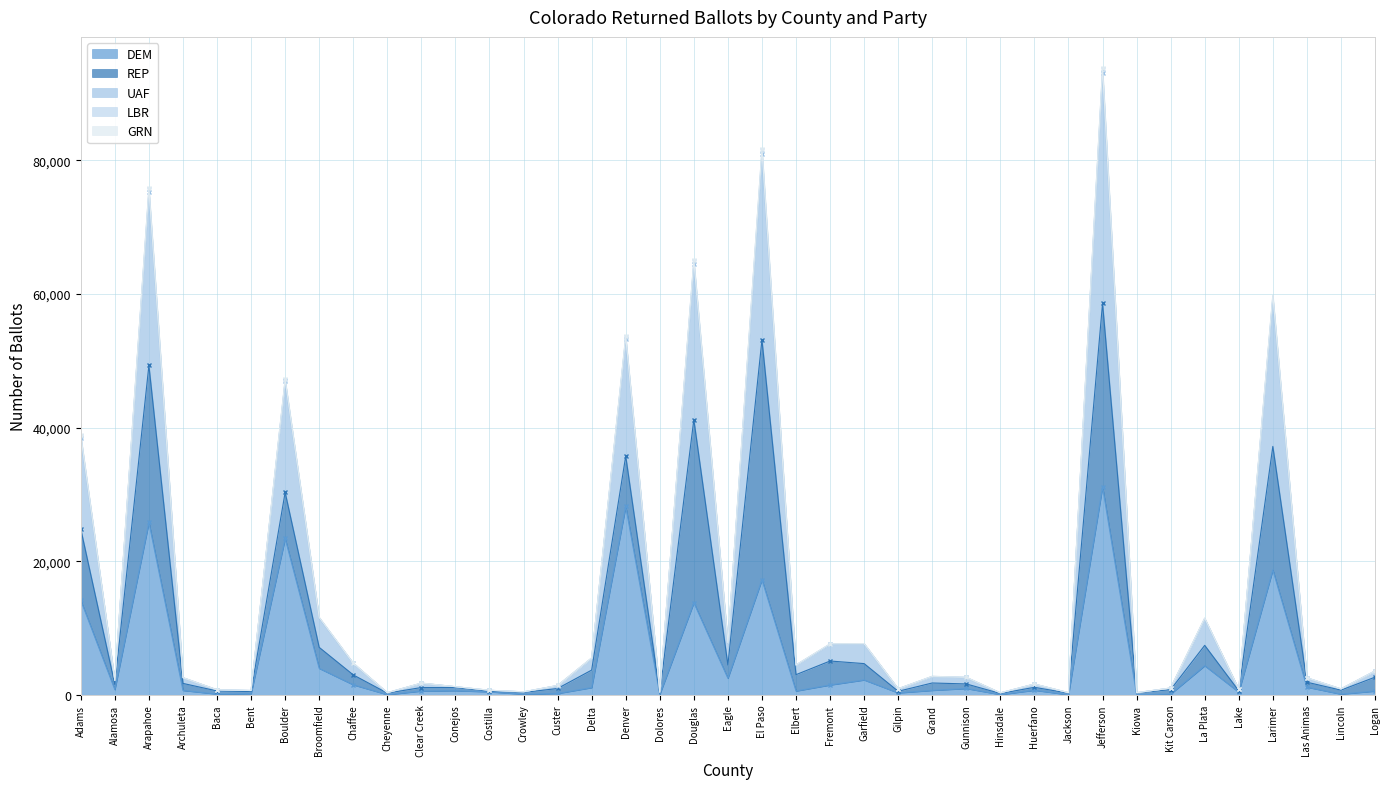

The value of UAF at Gilpin is 908. True or false?

True